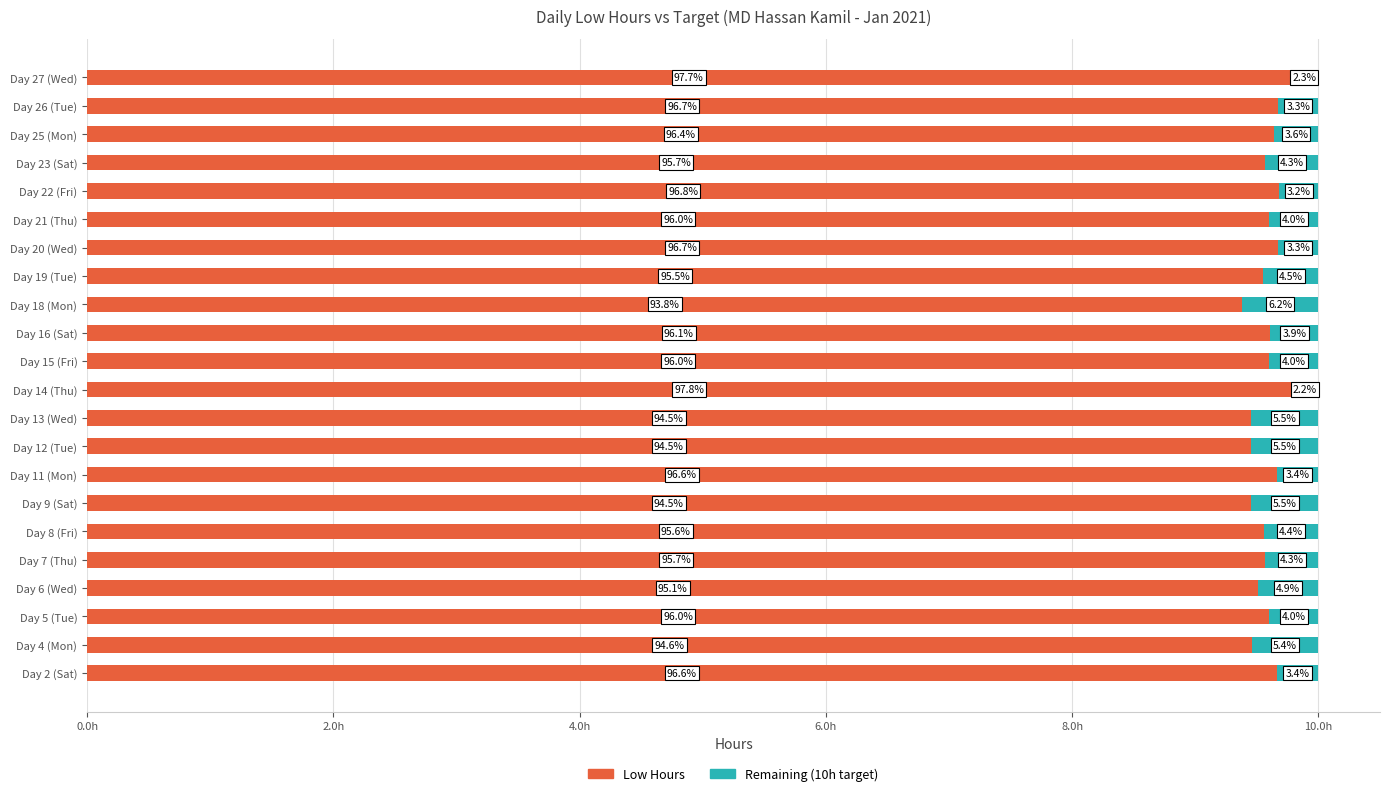

Reading left to right, transcribe all the data shown in this chart.

Low Hours: 9.7	9.5	9.6	9.5	9.6	9.6	9.4	9.7	9.4	9.4	9.8	9.6	9.6	9.4	9.6	9.7	9.6	9.7	9.6	9.6	9.7	9.8
Remaining (10h target): 0.3	0.5	0.4	0.5	0.4	0.4	0.6	0.3	0.6	0.6	0.2	0.4	0.4	0.6	0.4	0.3	0.4	0.3	0.4	0.4	0.3	0.2